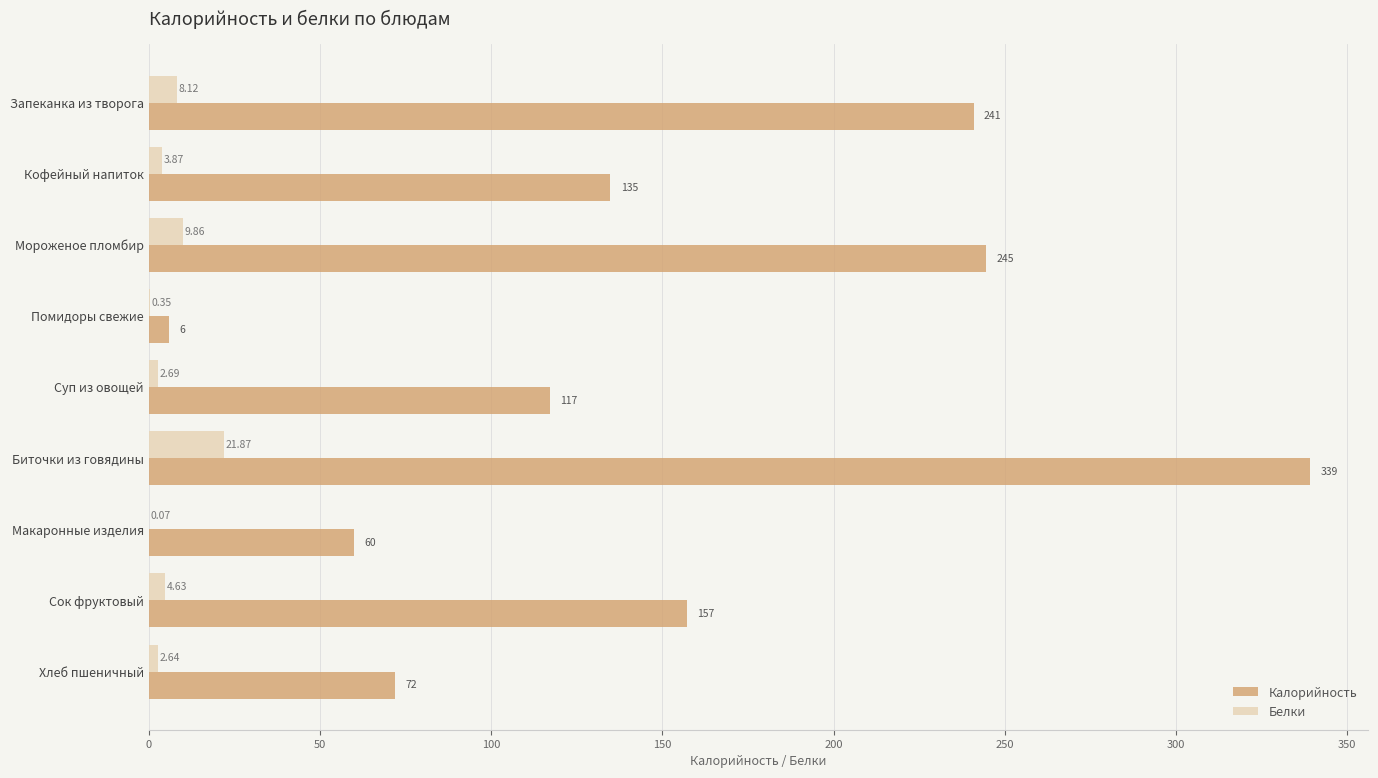

At which label is Белки closest to 10?

Мороженое пломбир